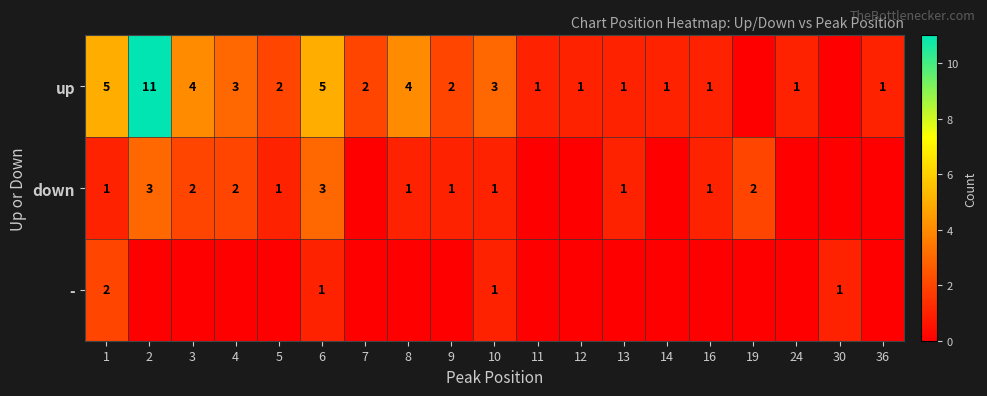

What is the spread (max minus min) of values at 8?

4